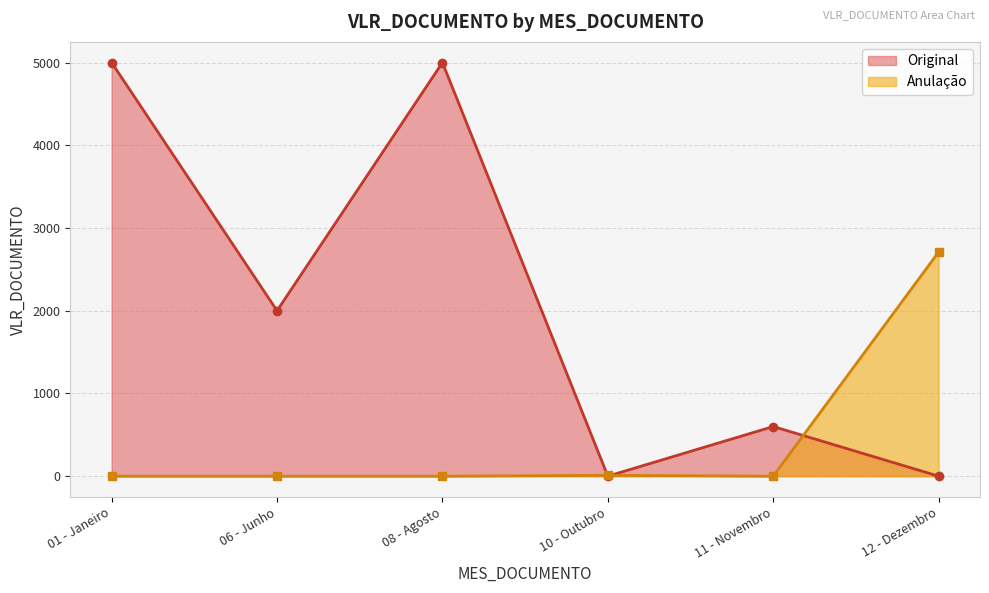

Where is Original nearest to the value 2500?

06 - Junho